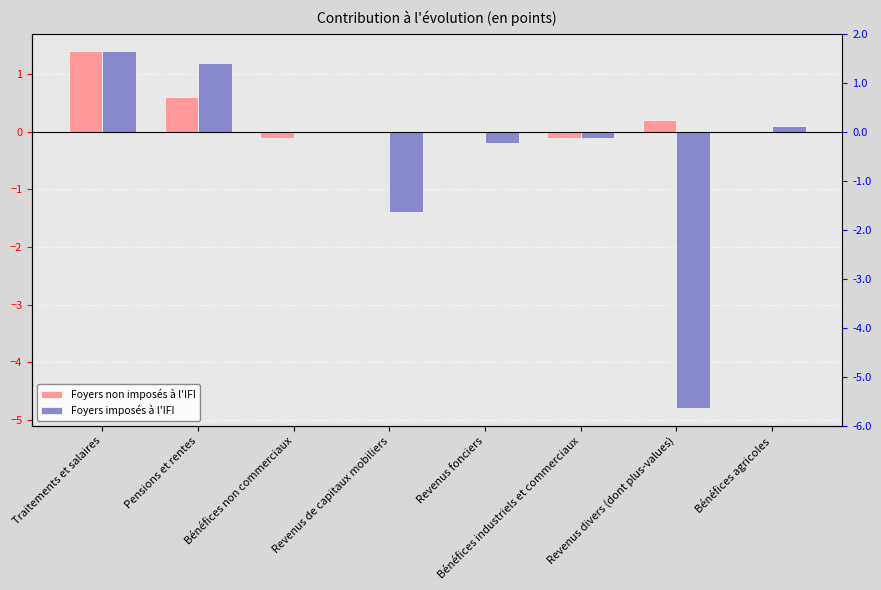

Which series changed the most between Pensions et rentes and Bénéfices industriels et commerciaux?

Foyers imposés à l'IFI